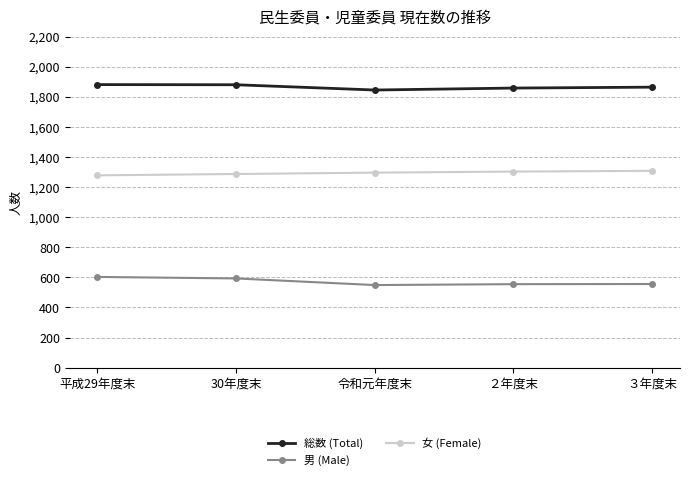

Count the number of categories in the chart.

5